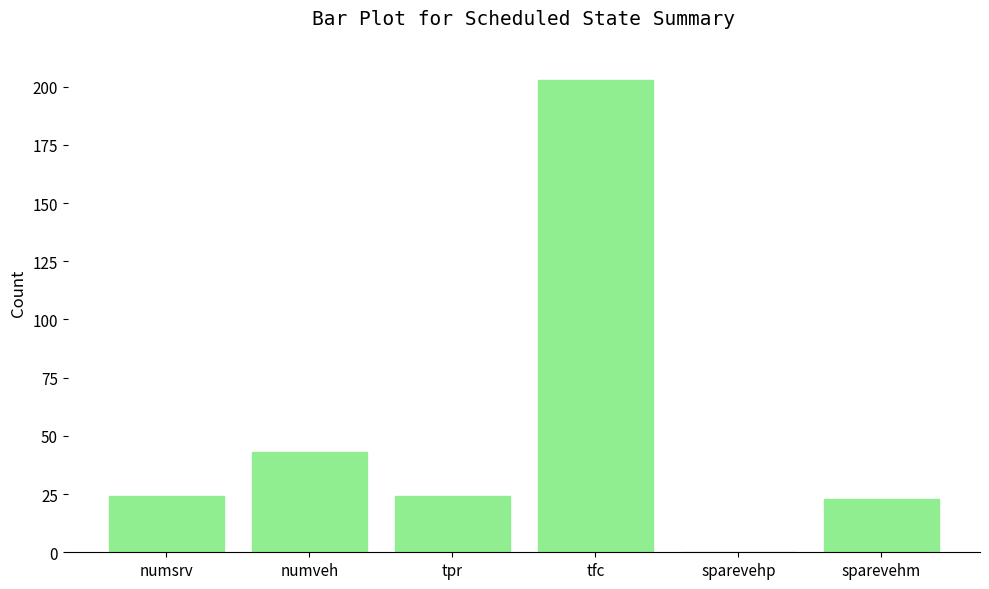

Is it true that the value at numveh is 66?

False